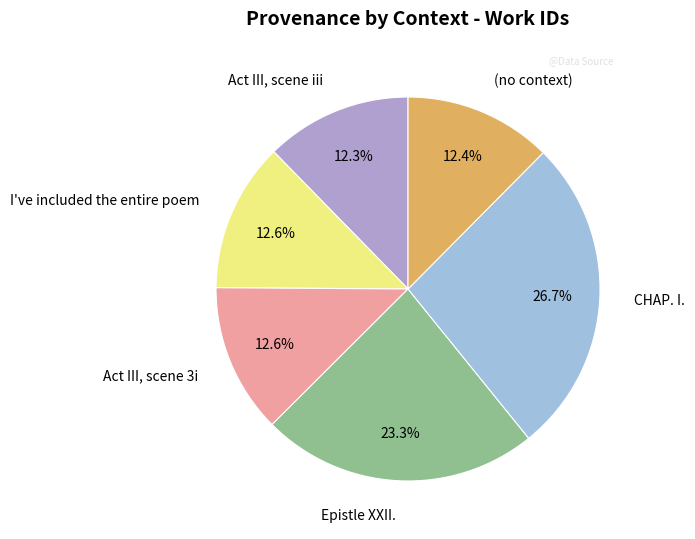

Count the number of slices in the pie.

6